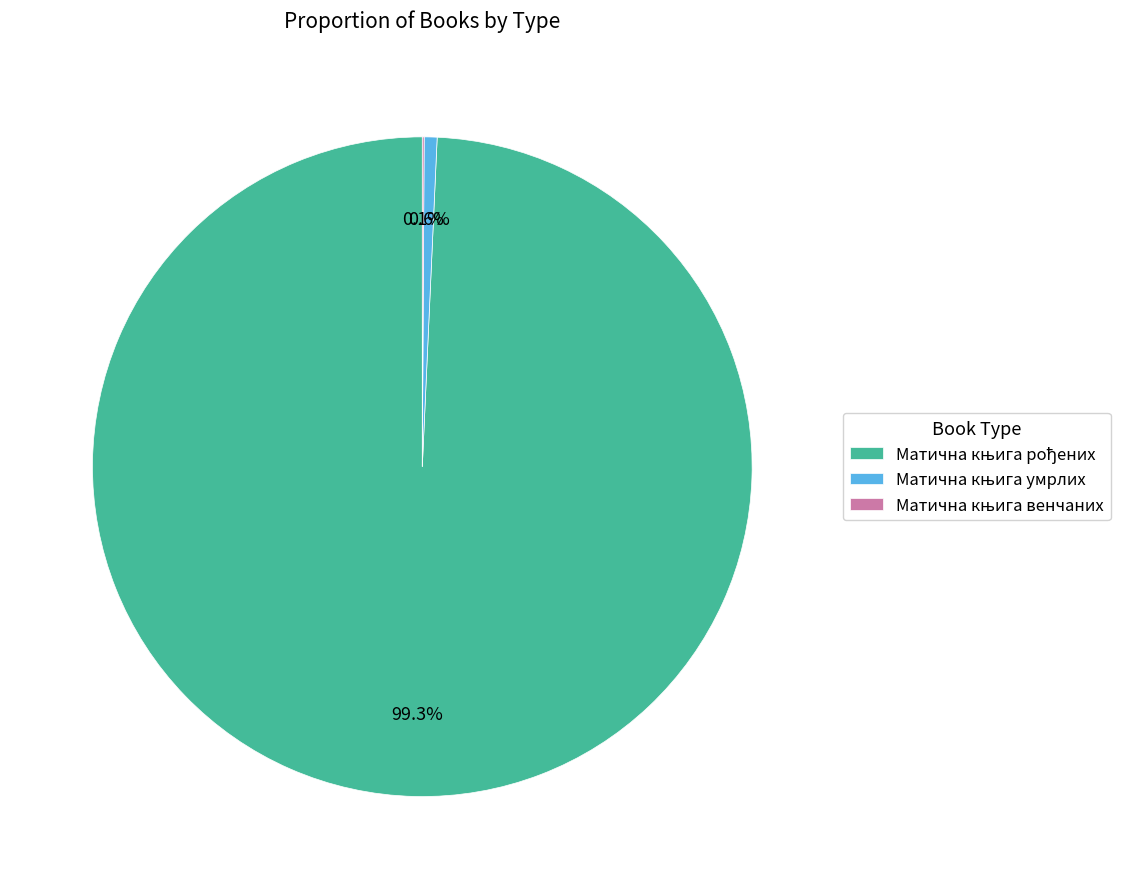

Is there any slice that represents more than half of the pie?

Yes